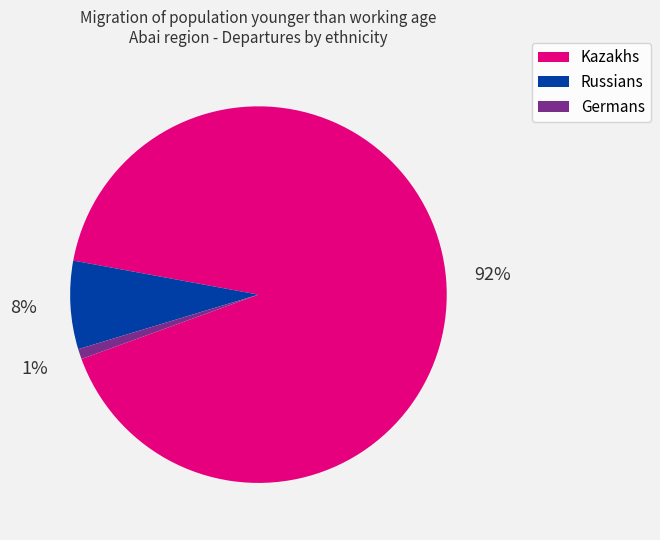

Rank the categories by value from highest to lowest.

Kazakhs, Russians, Germans